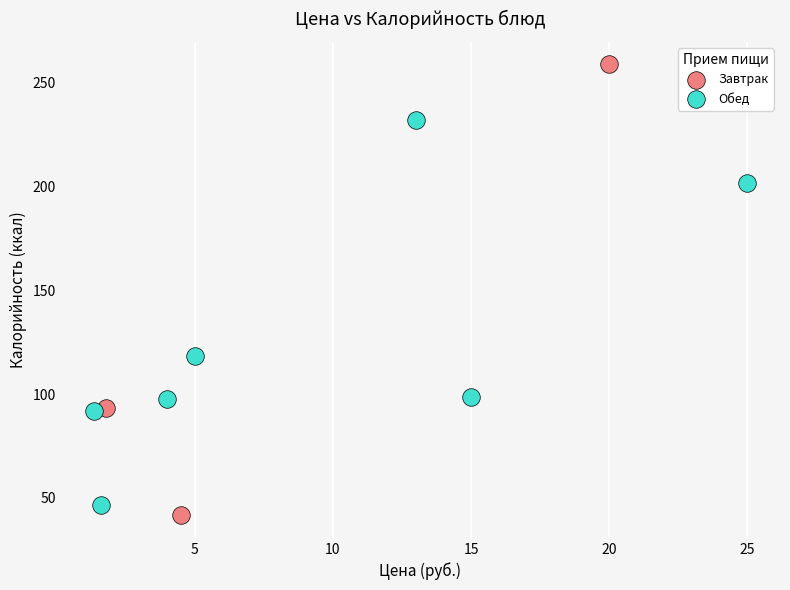

Which series has the largest Y range (max minus min)?

Завтрак